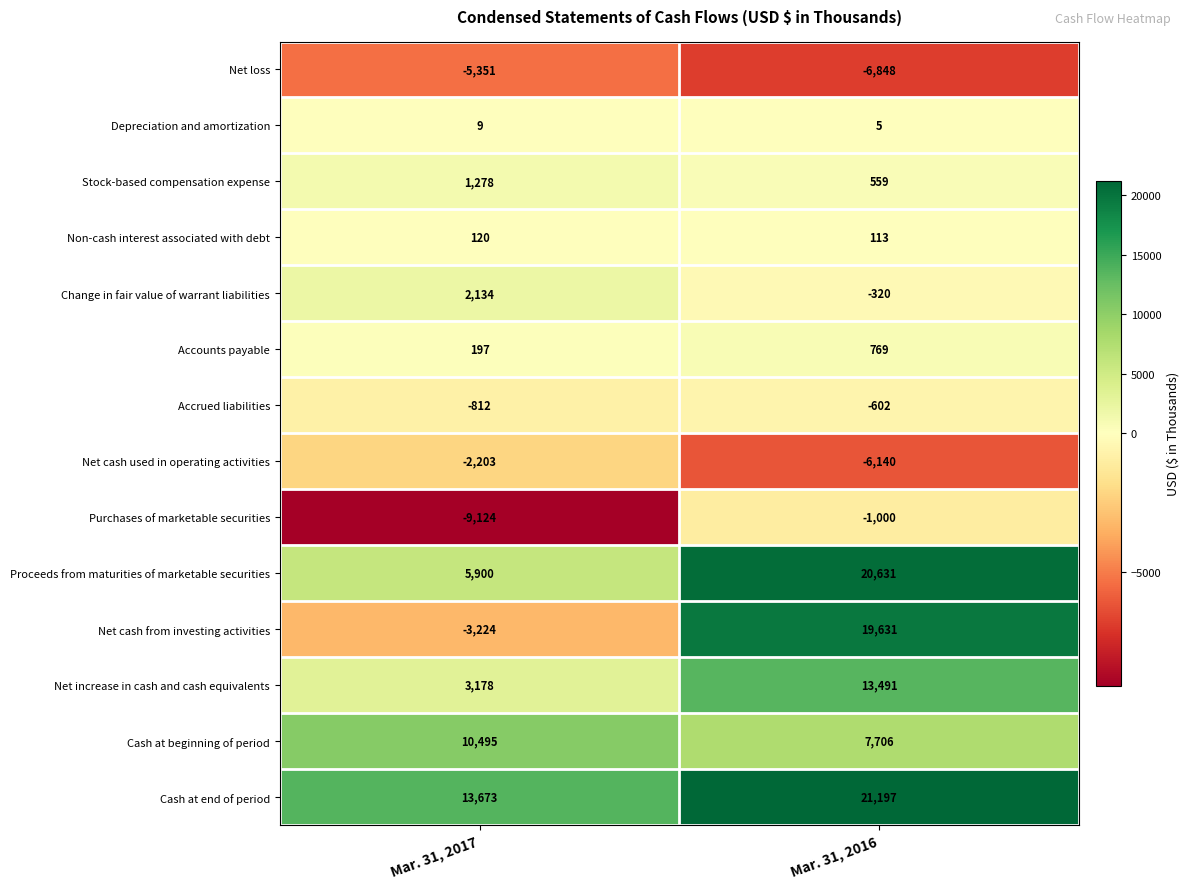

At which label is Net increase in cash and cash equivalents closest to 8334?

Mar. 31, 2017